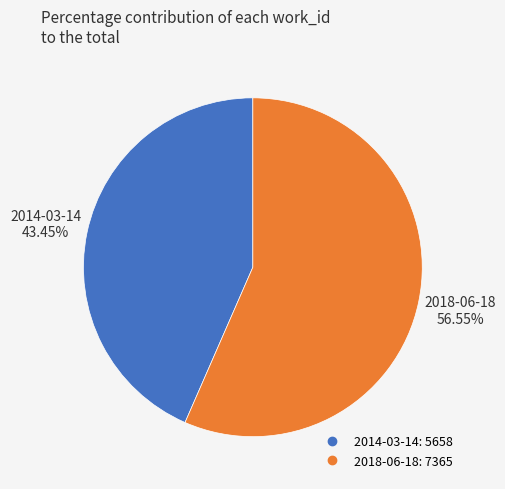

To the nearest percent, what is the difference between the 2018-06-18 and 2014-03-14 slice percentages?

13%